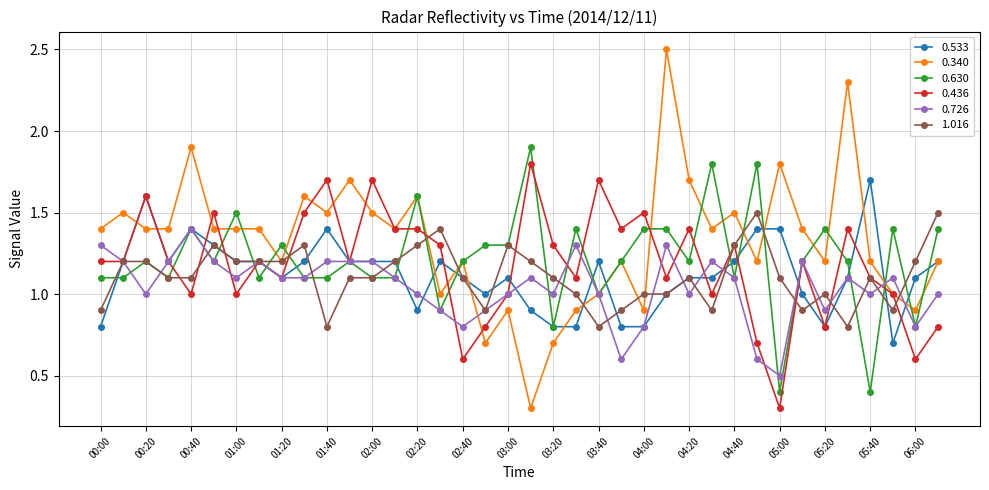

How many categories are shown in the chart?

38